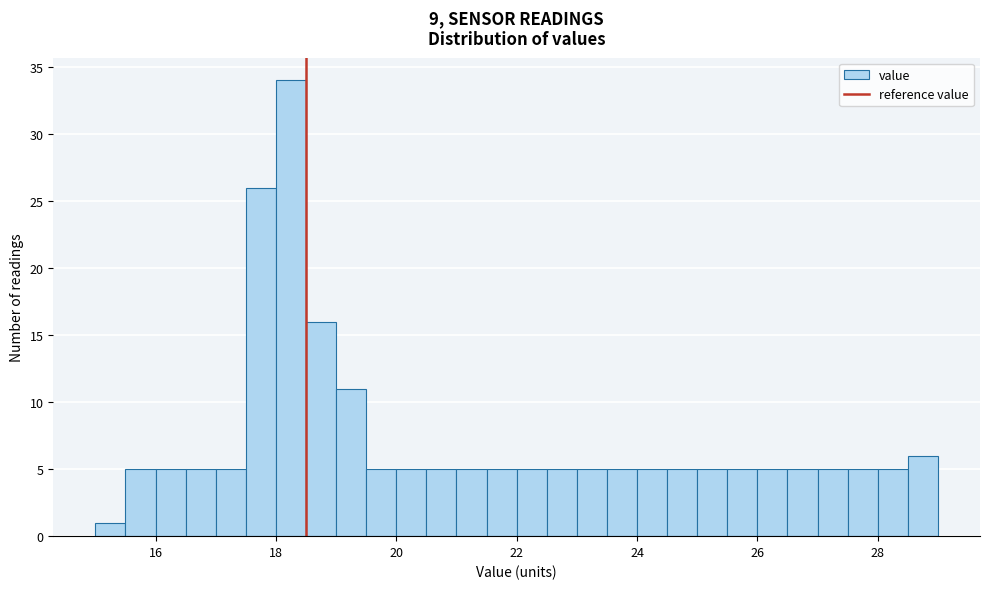

Read against the x-axis, roughly where is the centre of the tallest bar?

18.2